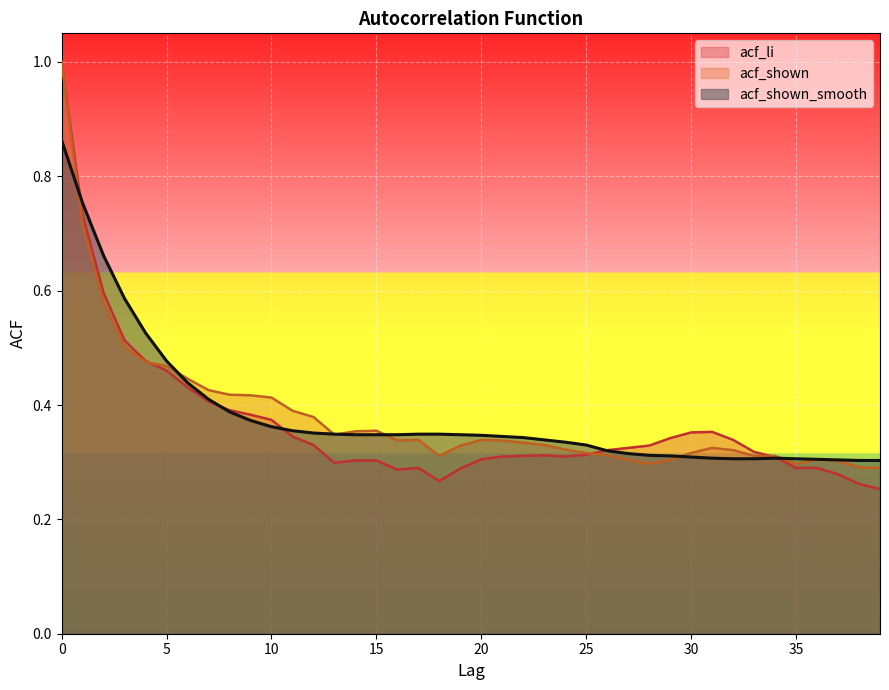

Rank the series by their maximum value, from lowest to highest.

acf_shown_smooth, acf_li, acf_shown